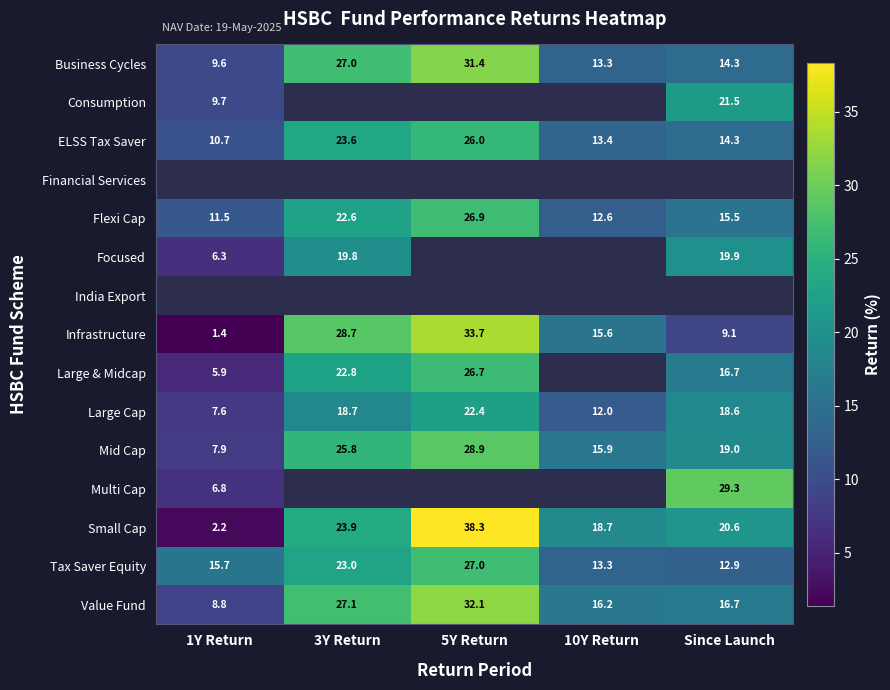

What is the minimum value for Small Cap?

2.2